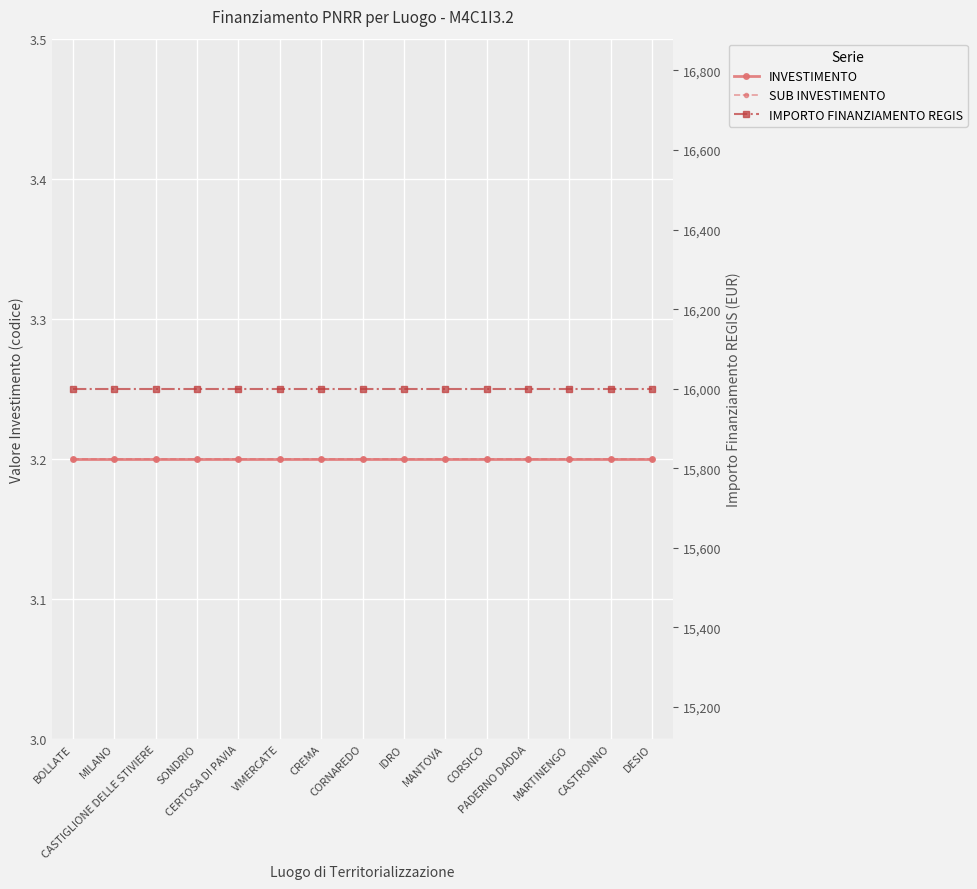

Which series has the largest total across all categories?

IMPORTO FINANZIAMENTO REGIS